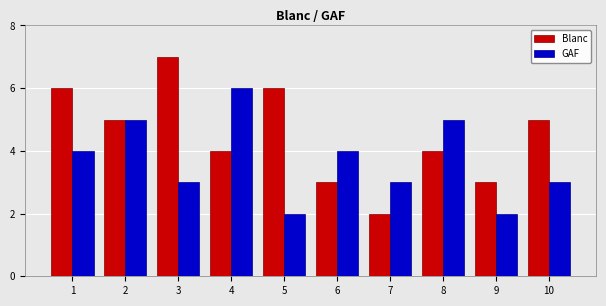

At 6, list the series in order from smallest to largest.

Blanc, GAF